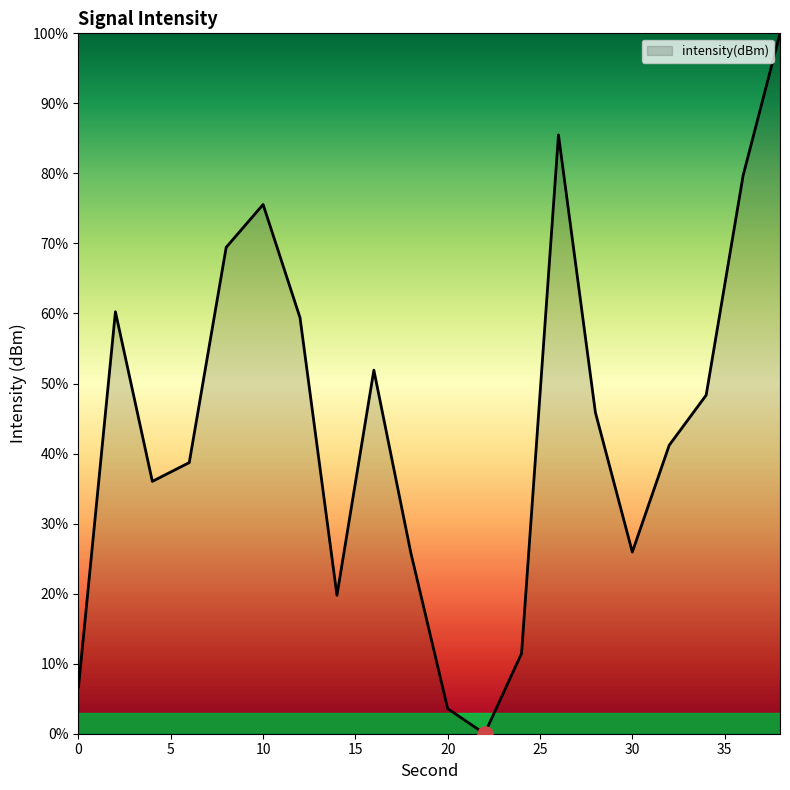

What is the greatest value displayed?

100.0